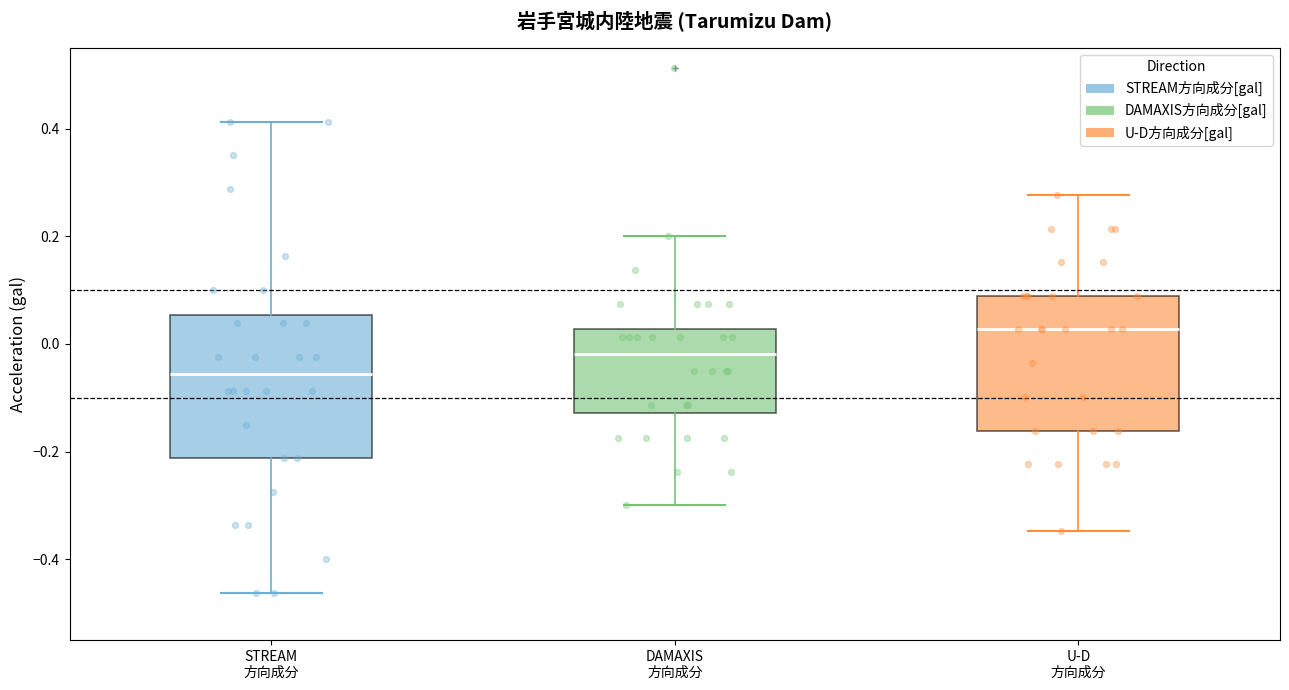

Where is the lower edge of the box for DAMAXIS 方向成分 on the y-axis? The values are not printed on the chart, so give them approximately, as read against the axis.

-0.12